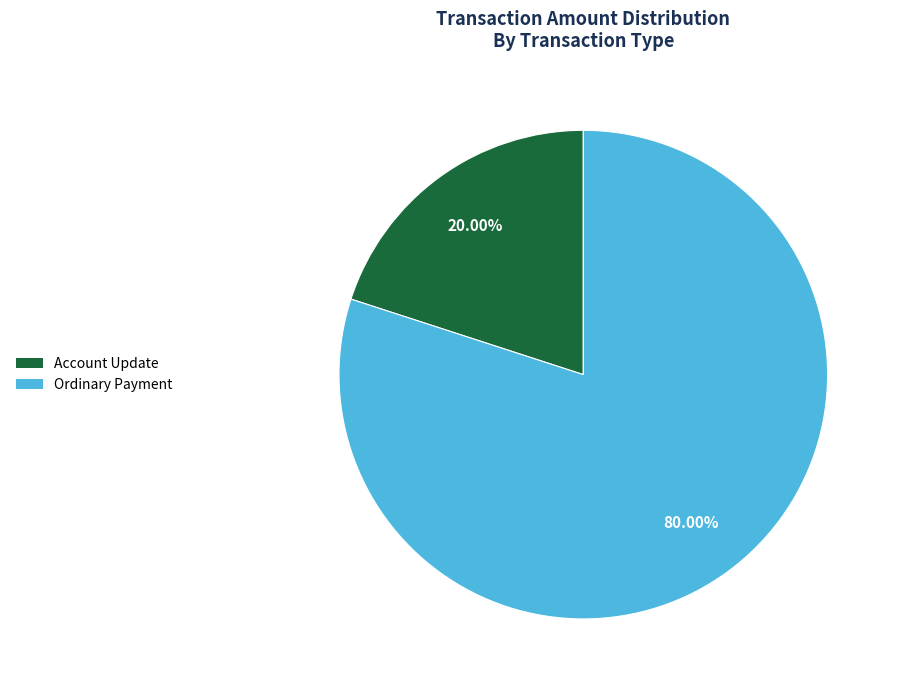

To the nearest percent, what is the average slice percentage?

50%